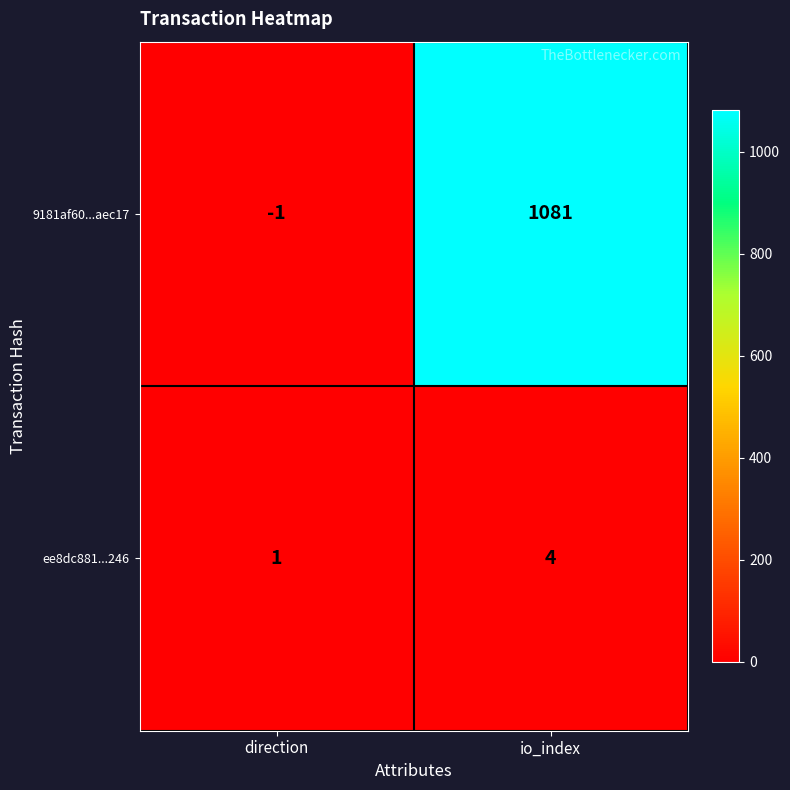

What is the sum of all ee8dc881...246 values?

5